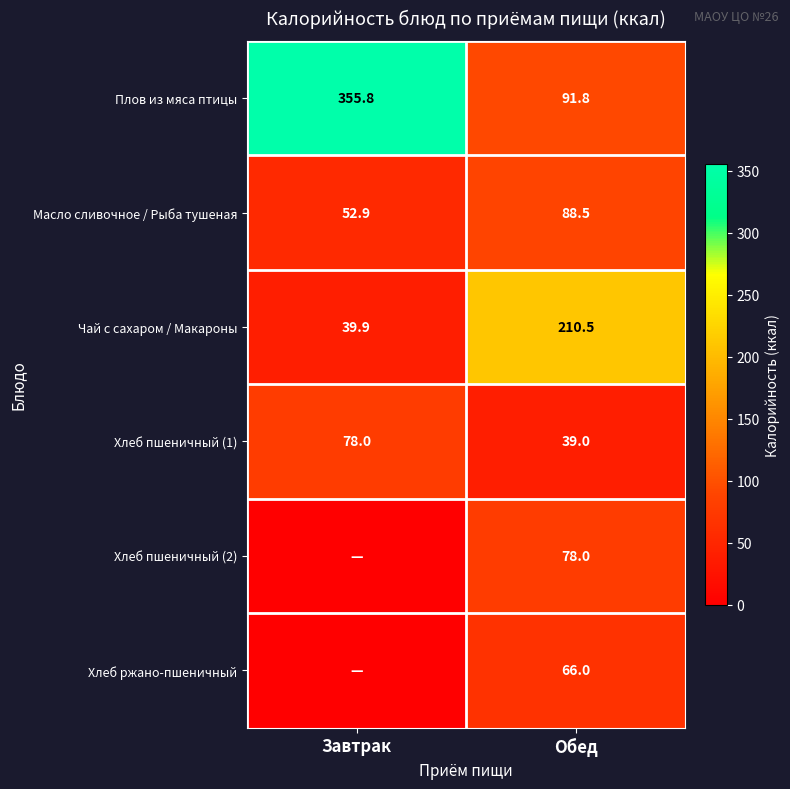

Is it true that Хлеб пшеничный (1) equals 78.0 at Завтрак?

True